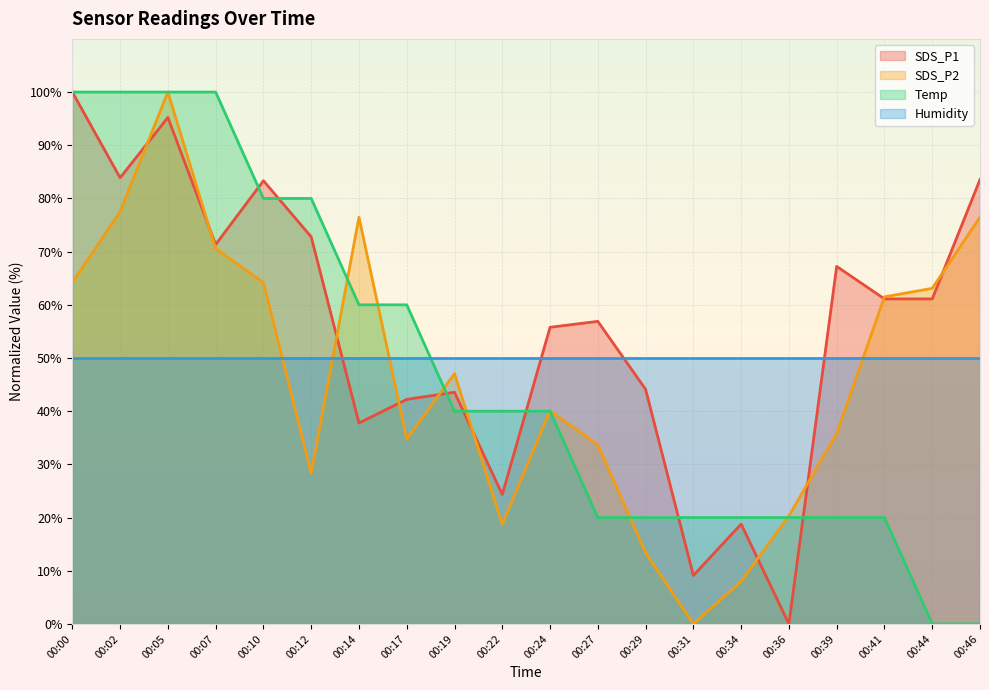

Does the chart display data point markers on the line(s)?

No